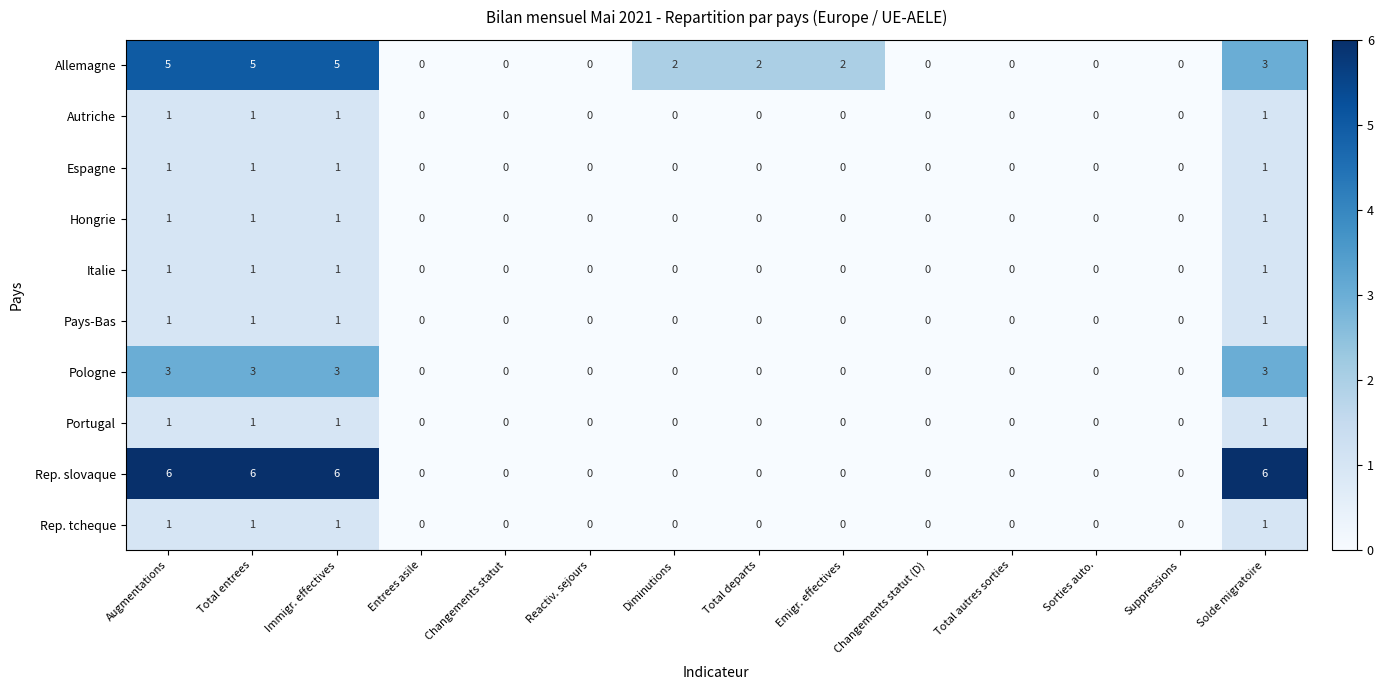

What is the difference between the second highest and second lowest values in the Pologne series?

3